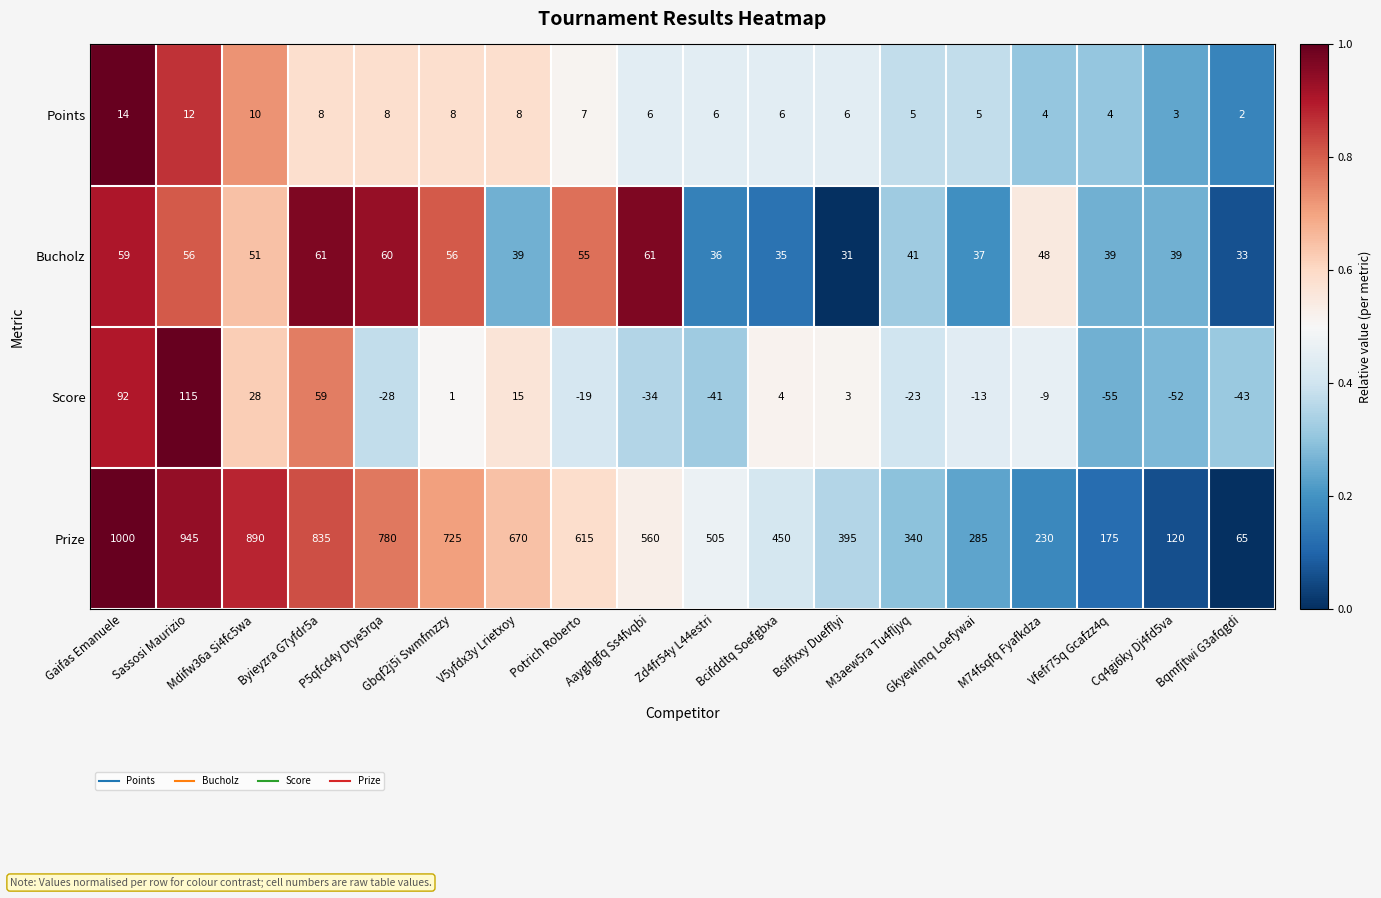

At which category is the sum across all series the highest?

Gaifas Emanuele